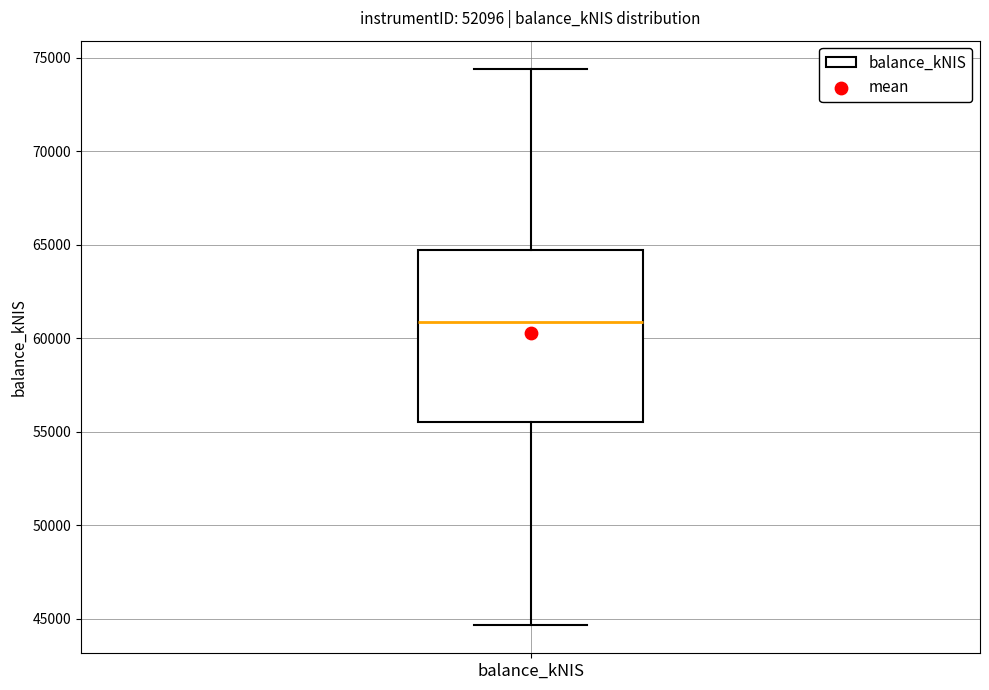

Where is the lower edge of the box for balance_kNIS on the y-axis? The values are not printed on the chart, so give them approximately, as read against the axis.

55500